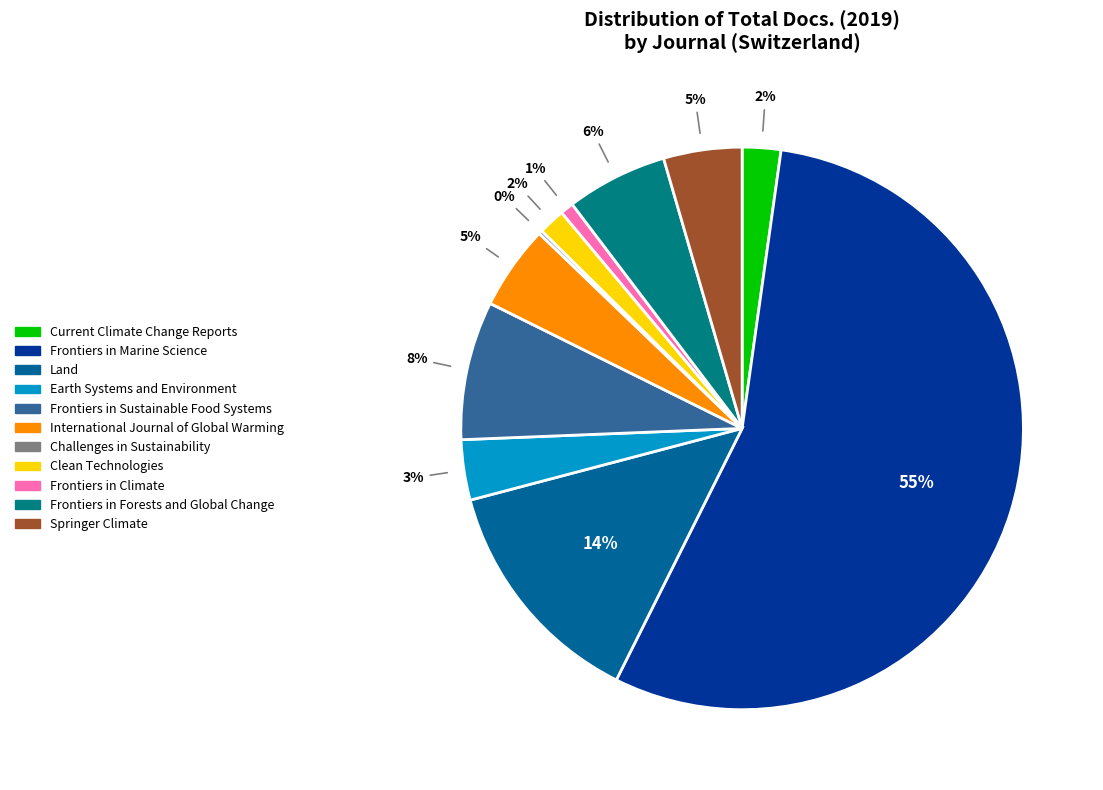

What is the change in value from Frontiers in Climate to Frontiers in Forests and Global Change?

+73